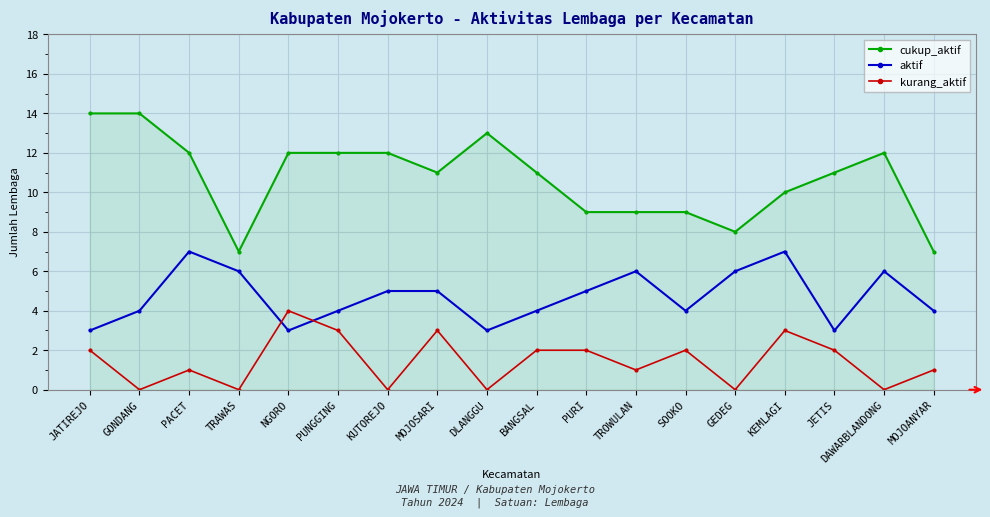

At which category does aktif reach its first local peak?

PACET